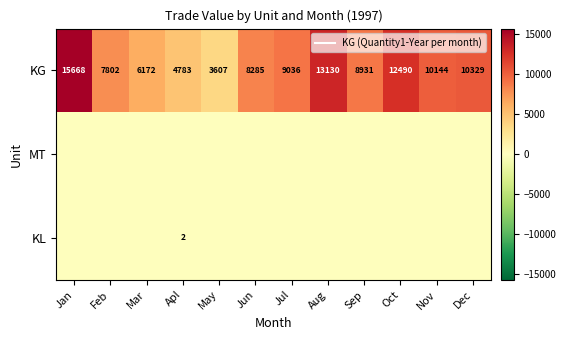

The KL series shows 0 at Nov. True or false?

True